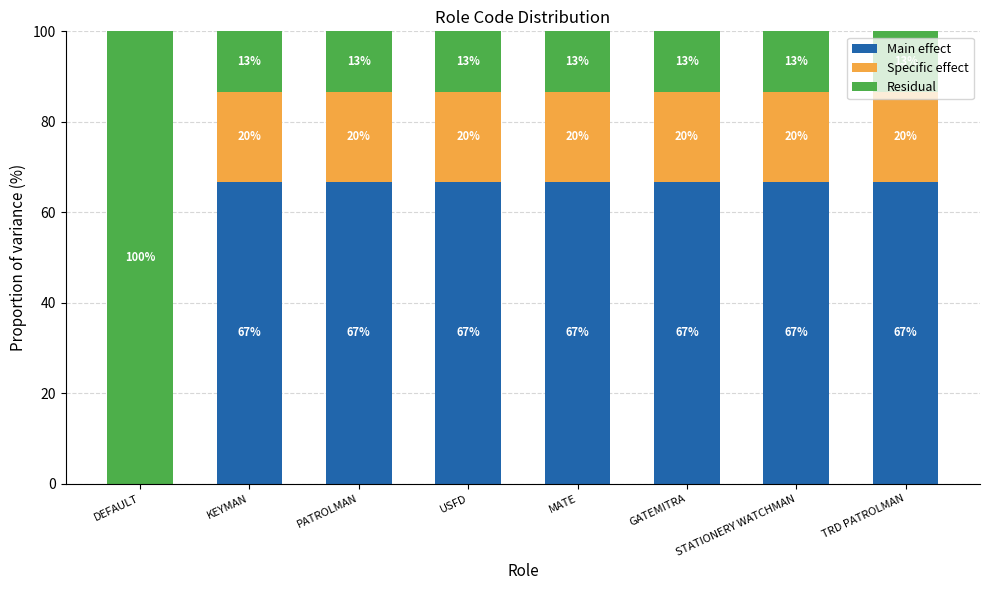

How many series are shown in this chart?

3